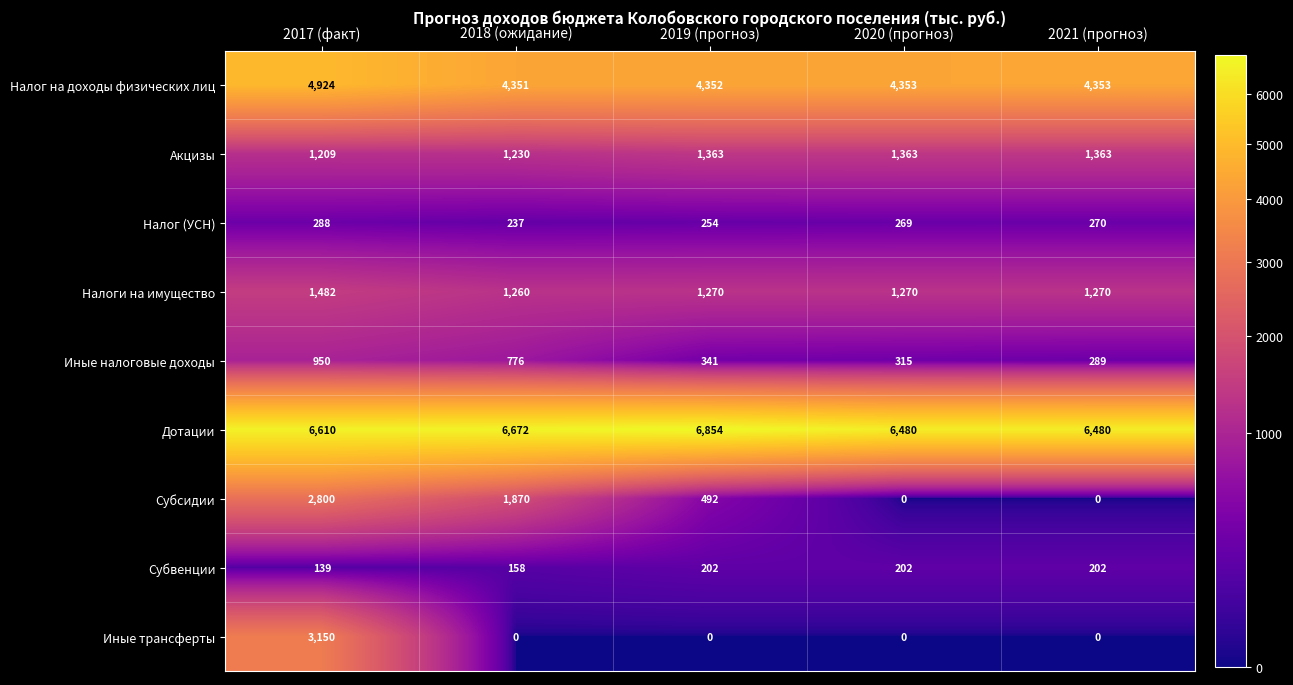

What is the difference between the maximum and minimum values in the Иные налоговые доходы series?

661